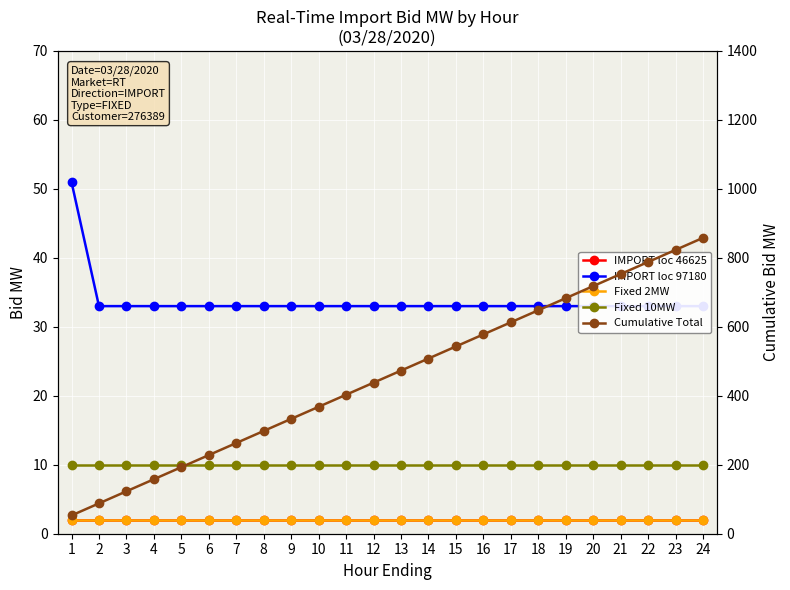

What is the sum of all Fixed 10MW values?

240